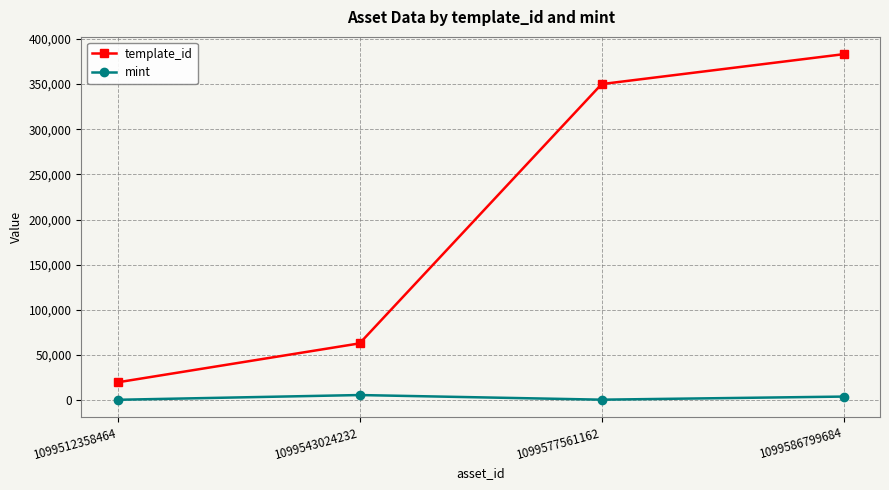

What is the difference between the maximum and minimum values in the template_id series?

363229